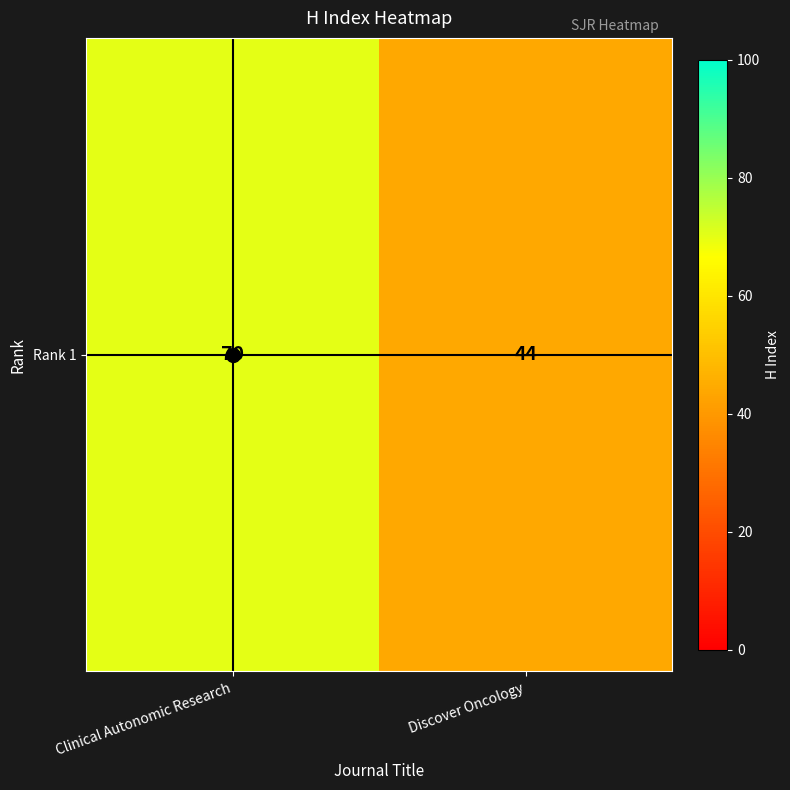

Reading right to left, what are all the values shown in this chart?

44	70